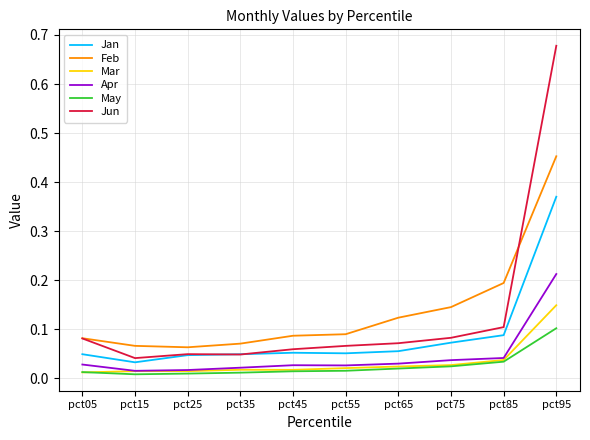

True or false: May and Feb cross at least once.

False